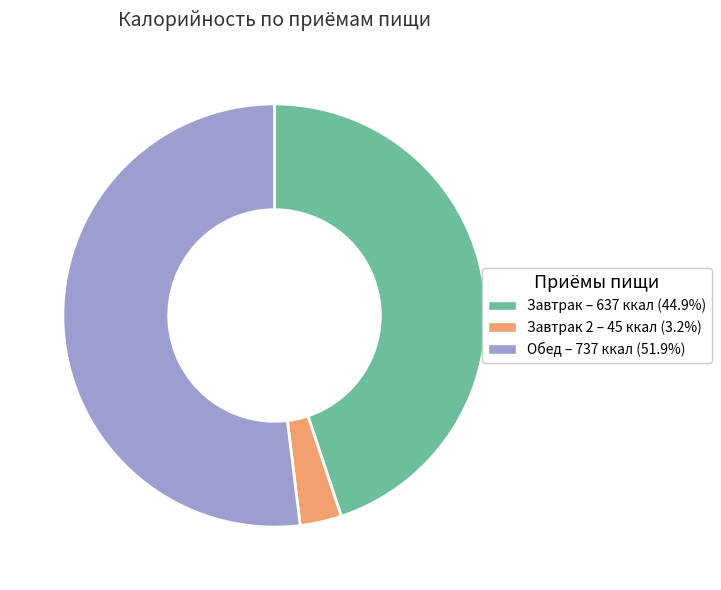

Is there any slice that represents more than half of the pie?

Yes